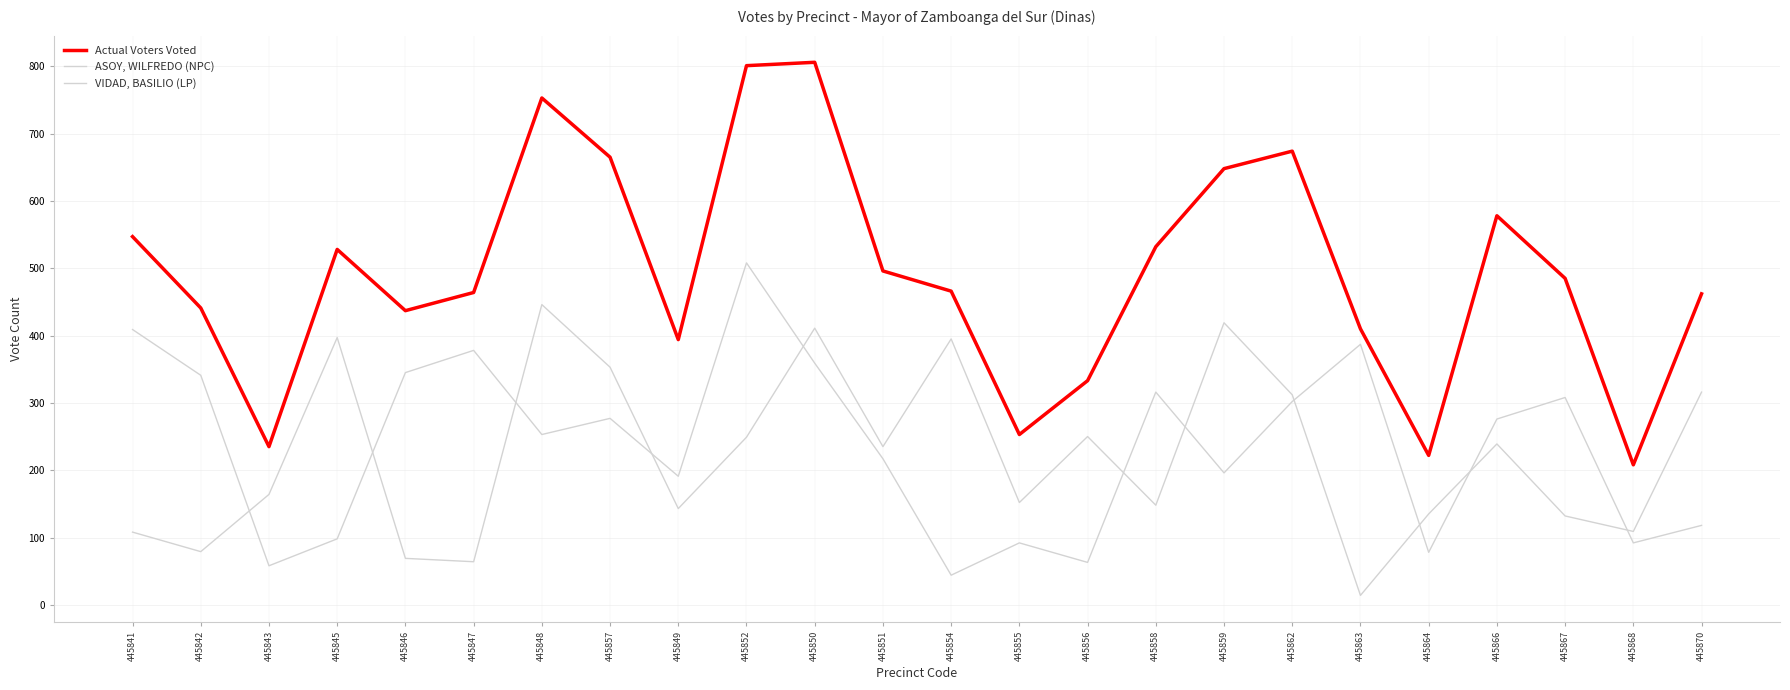

What is the label of the 2nd point from the right?

445868